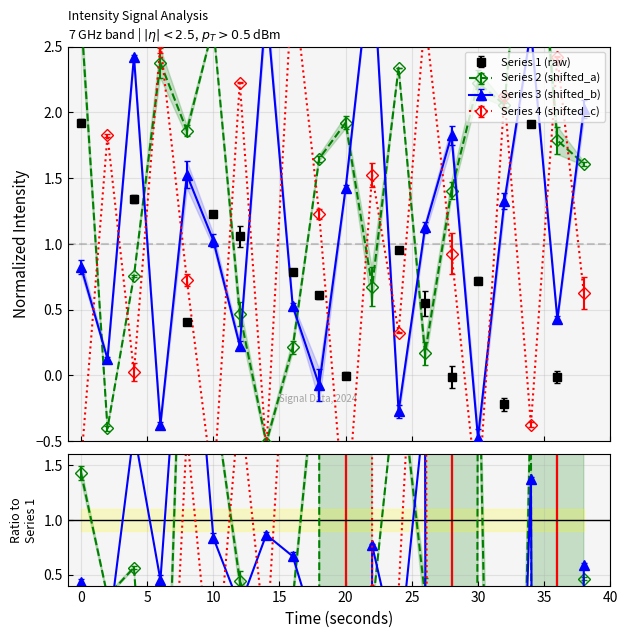

Is this an area chart (filled region under the line)?

No